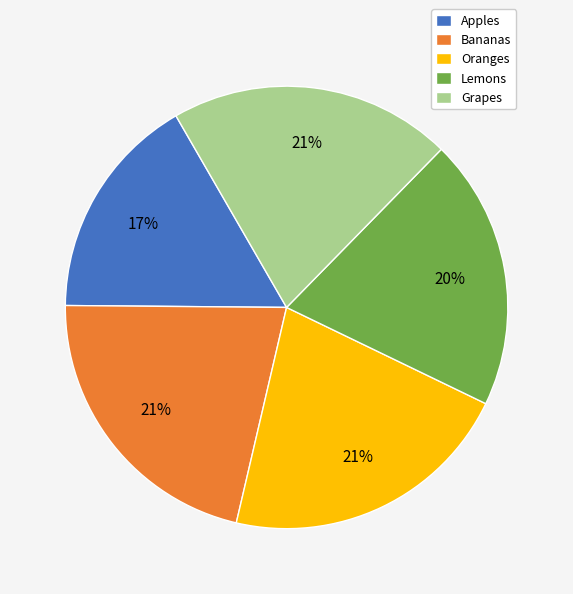

True or false: Lemons accounts for 9% of the total.

False